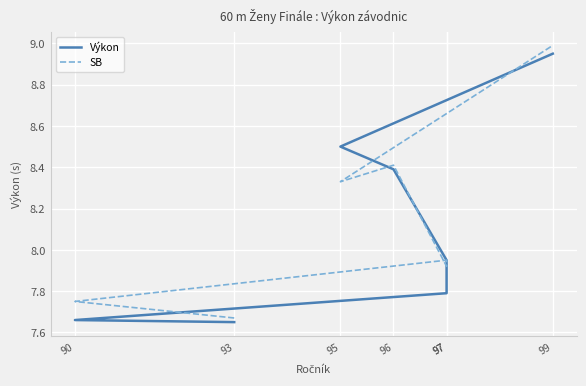

Where is SB nearest to the value 8?

97